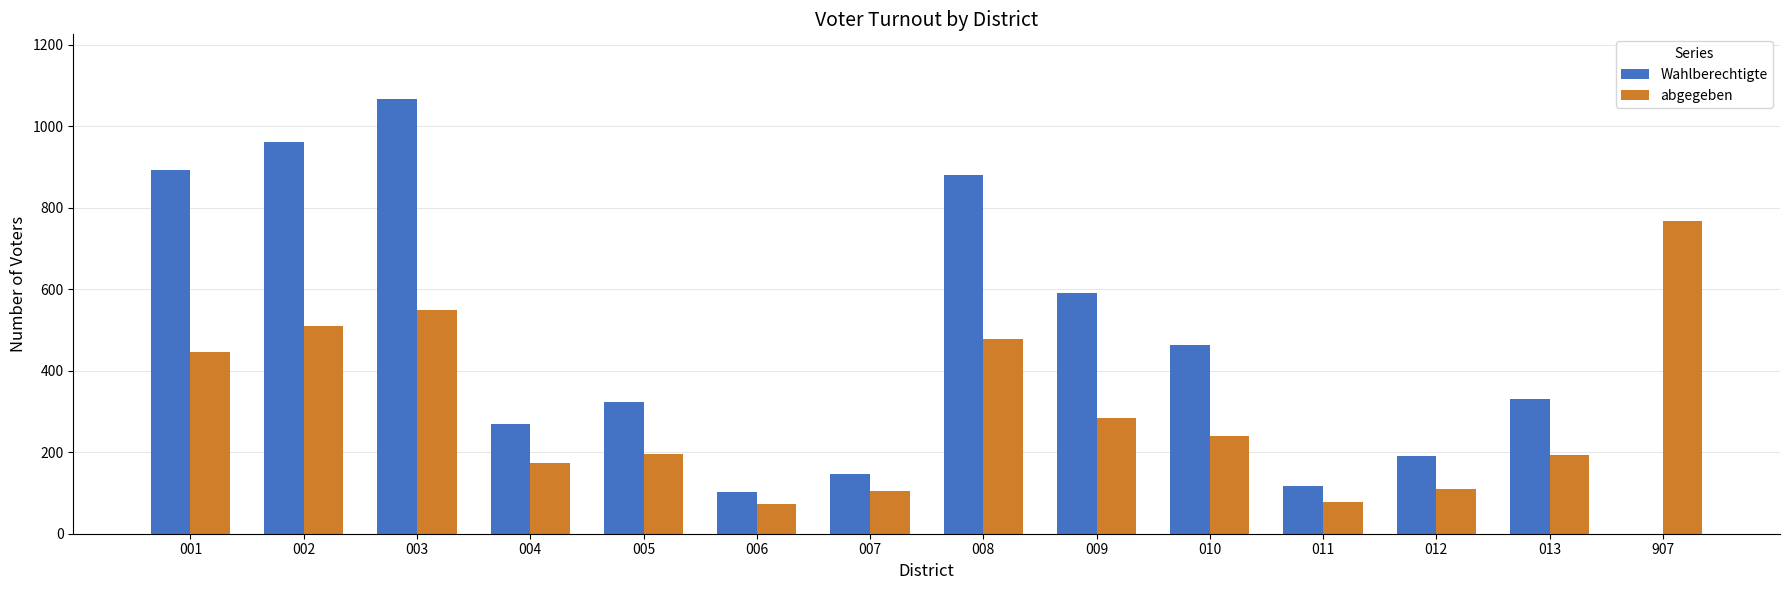

The Wahlberechtigte series shows 534 at 013. True or false?

False